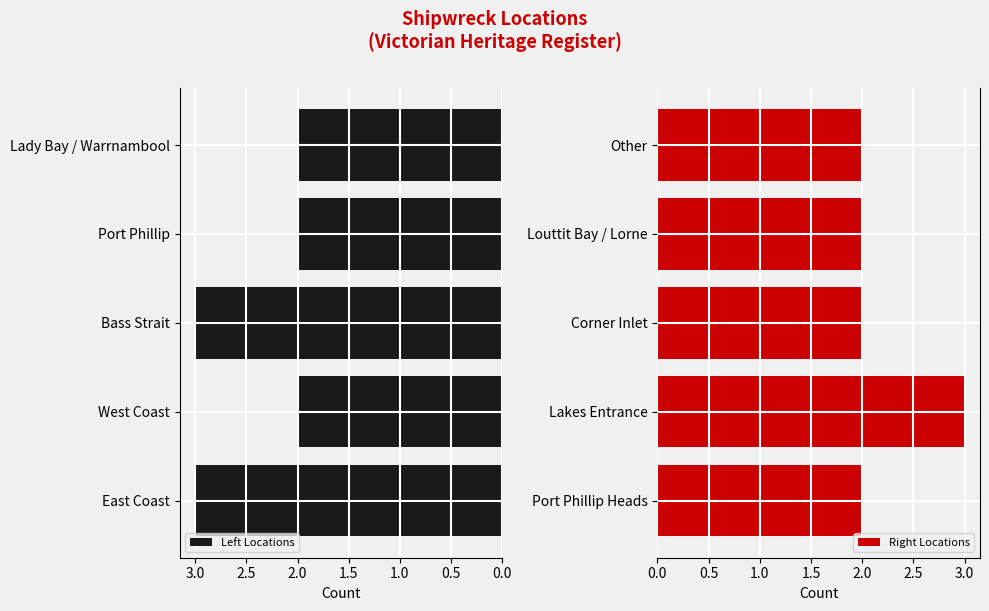

What are all the series names shown in the legend?

Left Locations, Right Locations